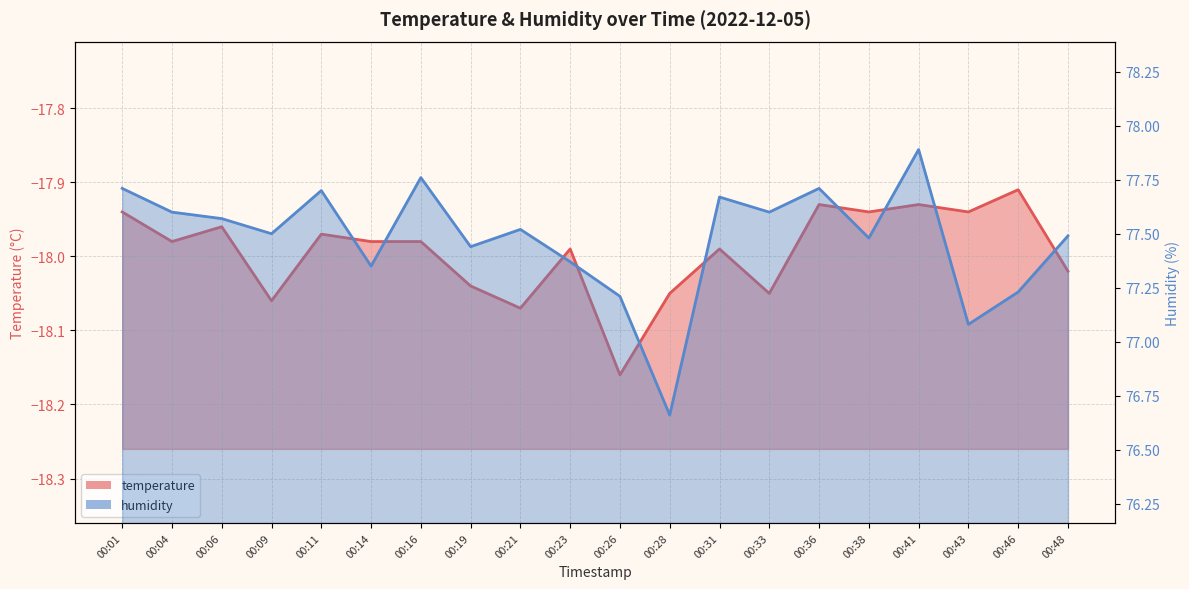

True or false: temperature and humidity intersect in this chart.

False